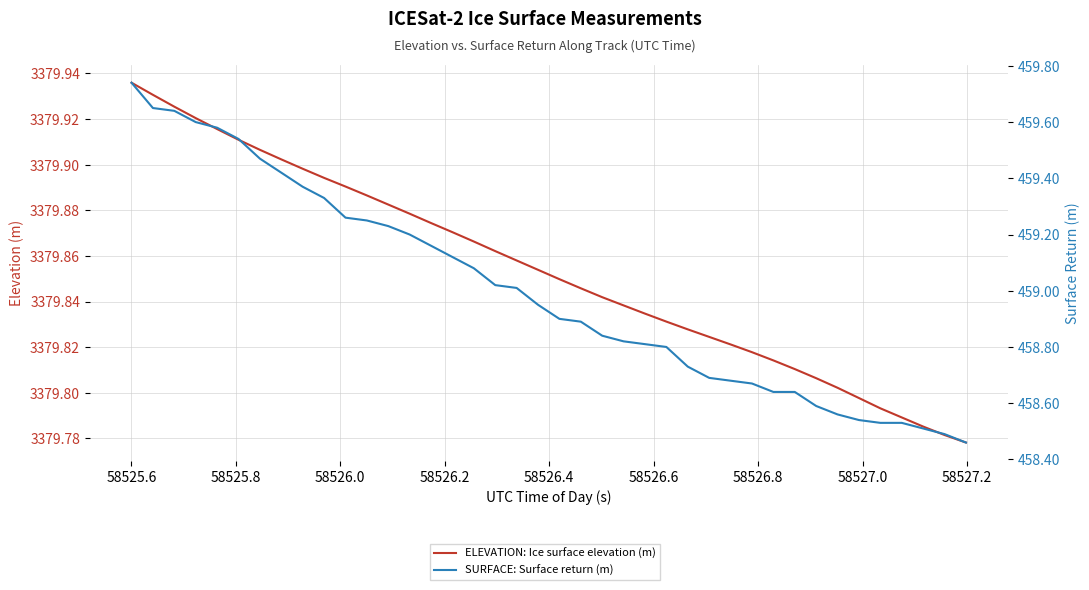

List the series in order of their overall mean, lowest first.

SURFACE: Surface return (m), ELEVATION: Ice surface elevation (m)